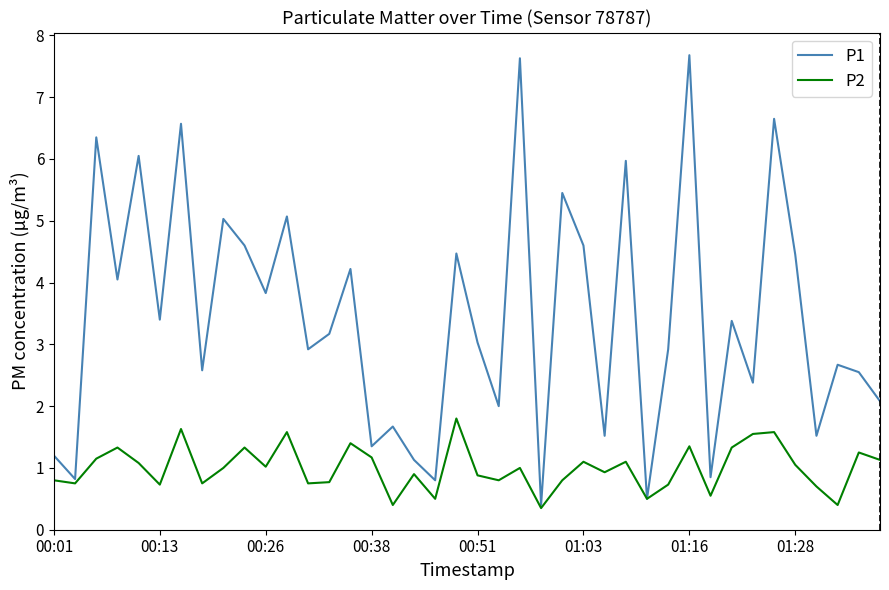

Which series has the largest total across all categories?

P1